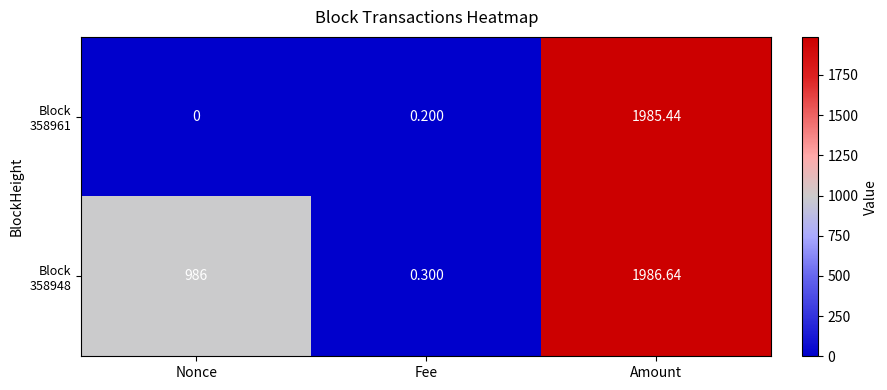

At which category is the sum across all series the highest?

Amount